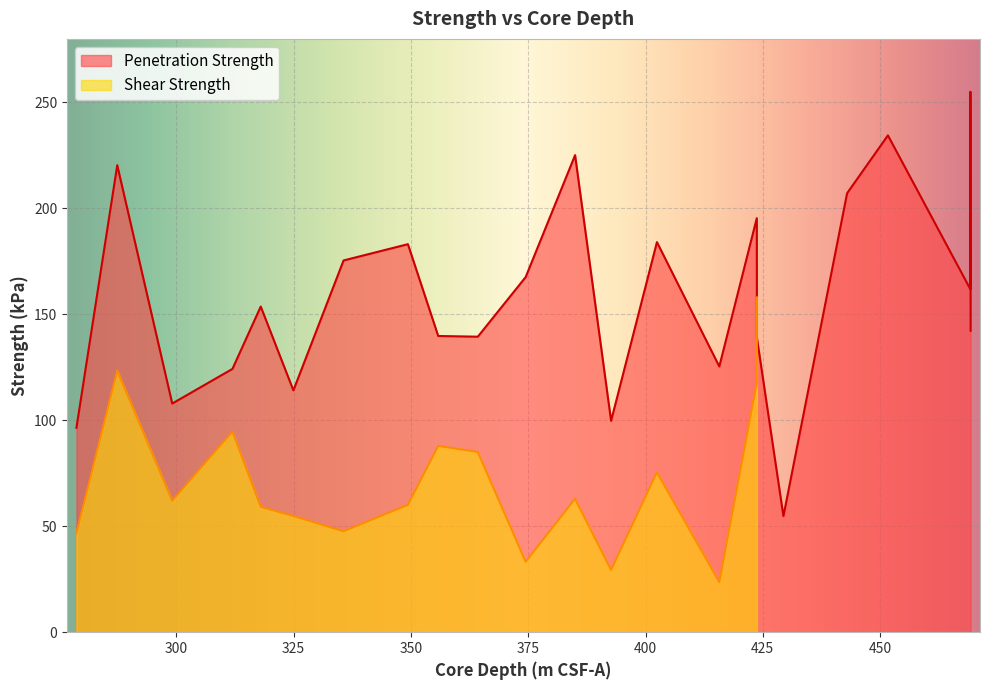

Rank the categories by value from highest to lowest.

469.249, 451.67, 384.99, 287.4, 442.97, 423.721, 402.436, 349.355, 335.64, 374.455, 469.239, 317.985, 469.298, 355.815, 364.255, 423.745, 415.73, 311.955, 324.947, 299.12, 392.664, 278.7, 429.397